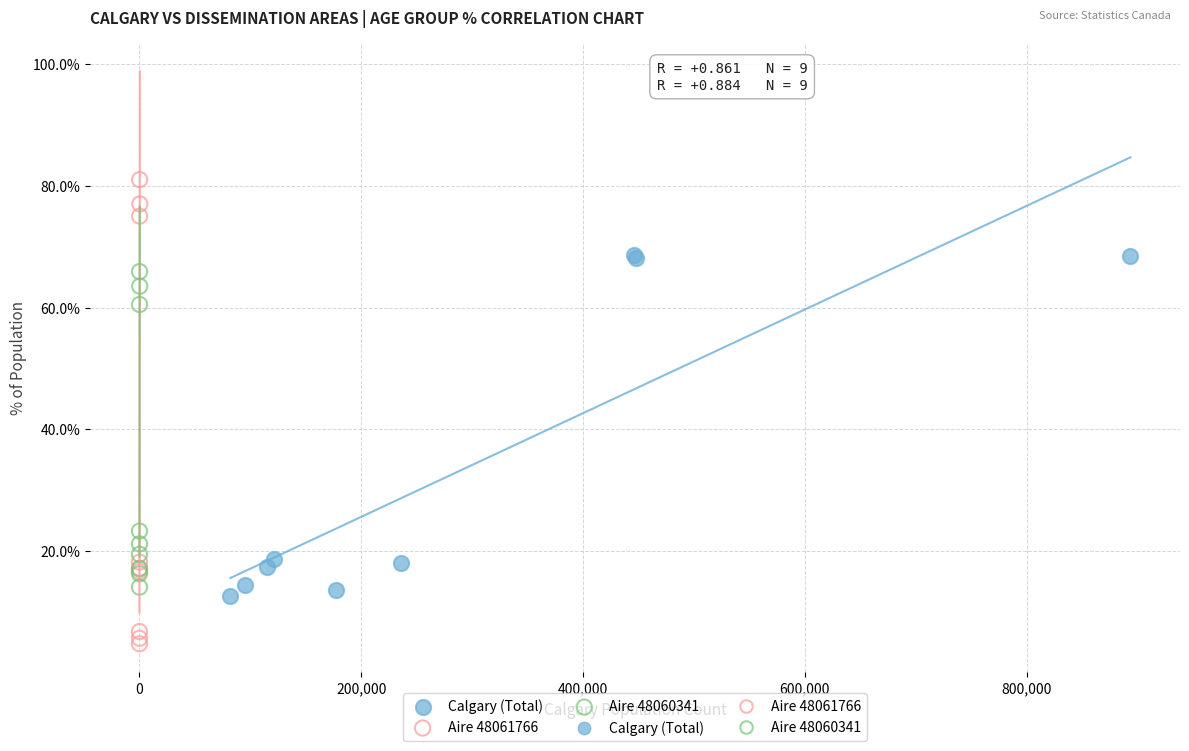

Which series contains the lowest Y value?

Aire 48061766